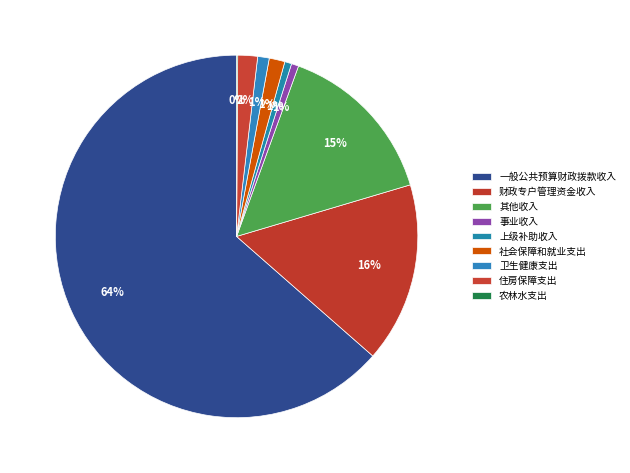

Which category has the smallest portion of the pie?

农林水支出